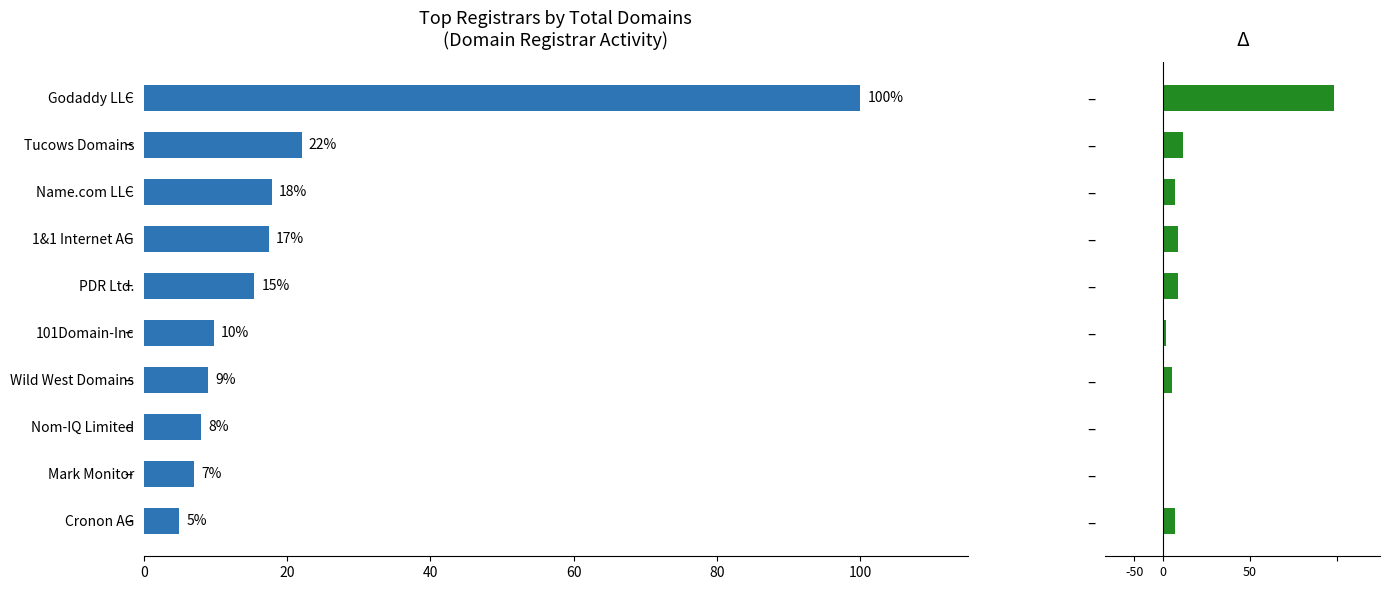

Where is the data nearest to the value 52?

Tucows Domains